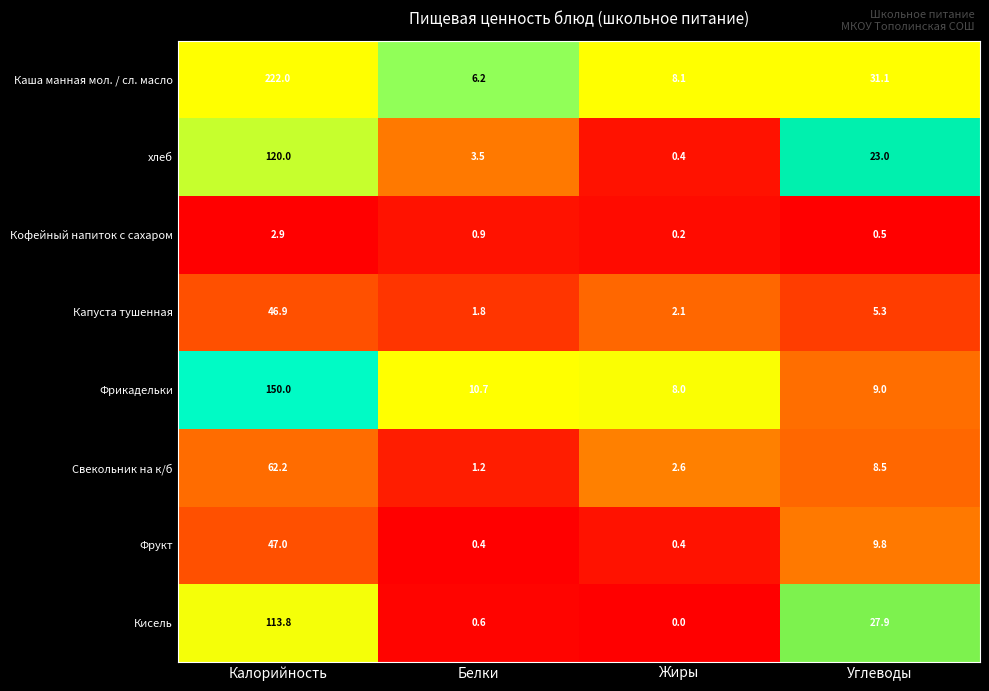

What is the spread (max minus min) of values at Углеводы?

30.6